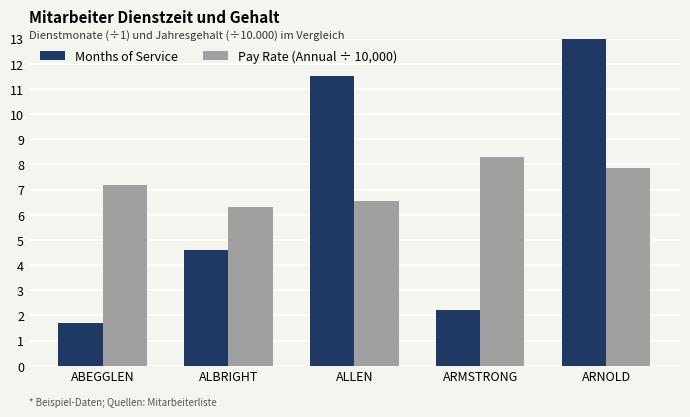

What is the smallest value displayed?

1.7